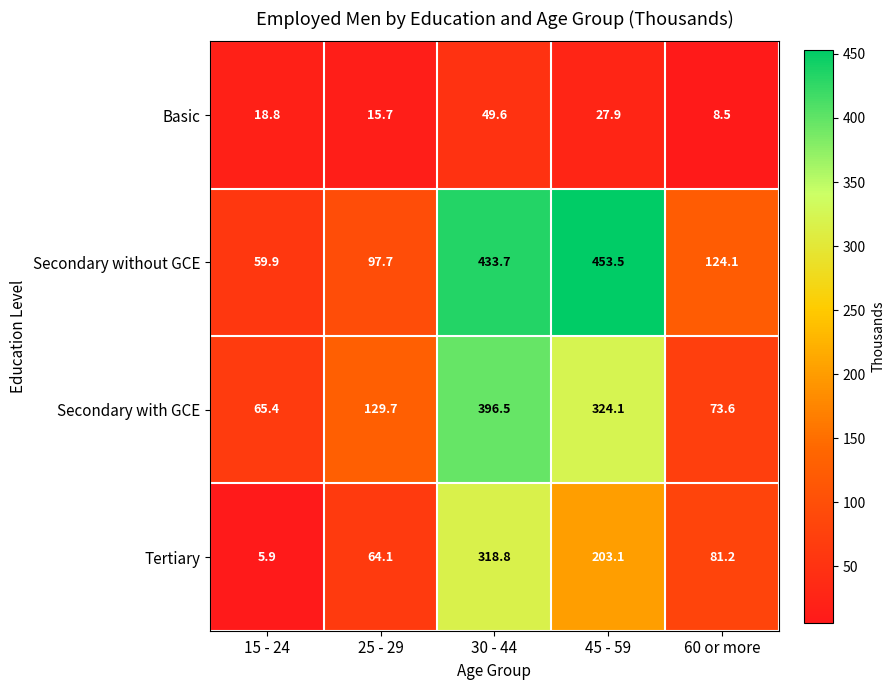

True or false: Basic has a value of 15.7 at 25 - 29.

True